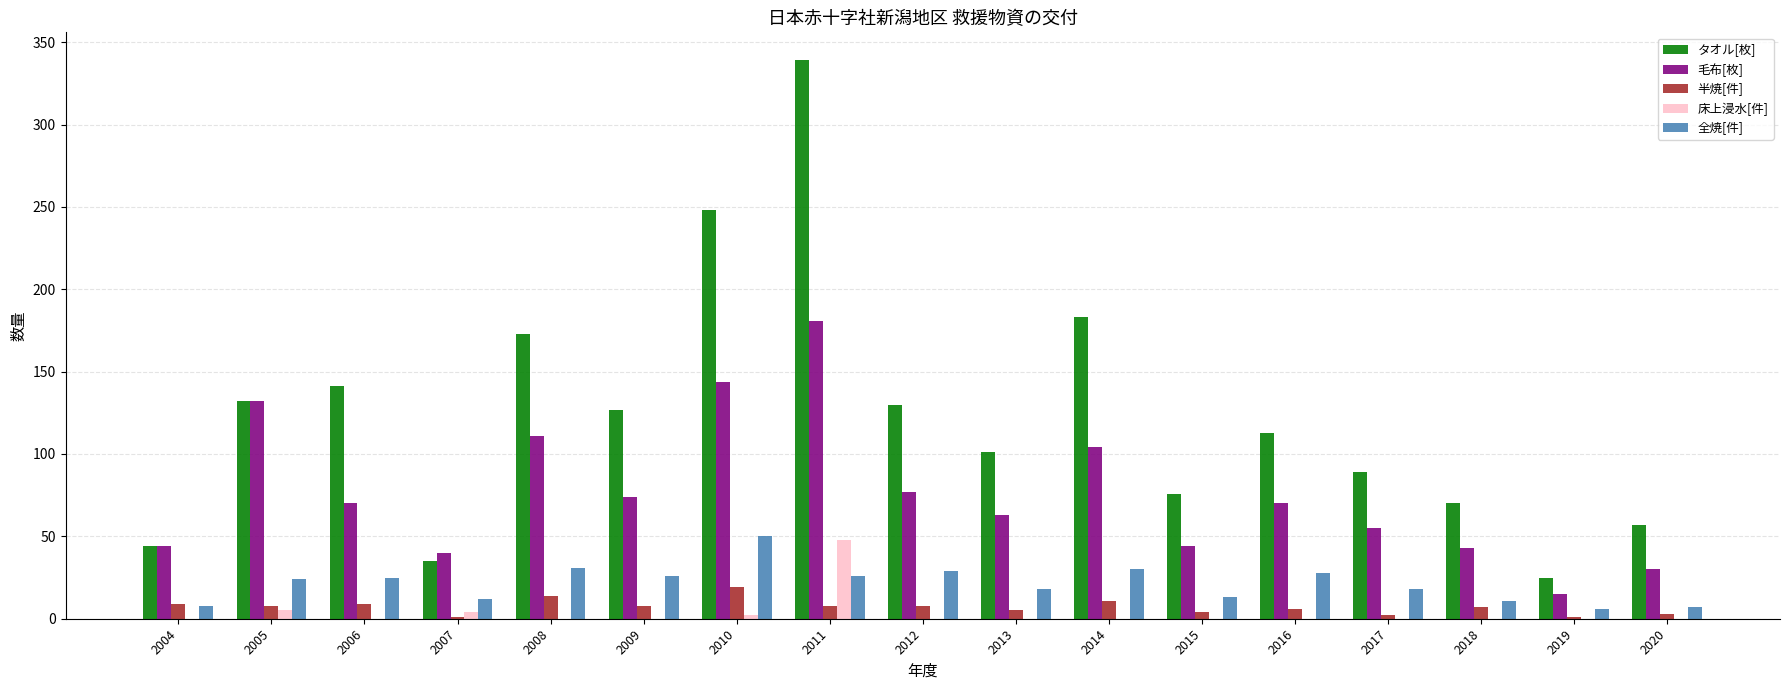

Which series has the largest range (max minus min)?

タオル[枚]